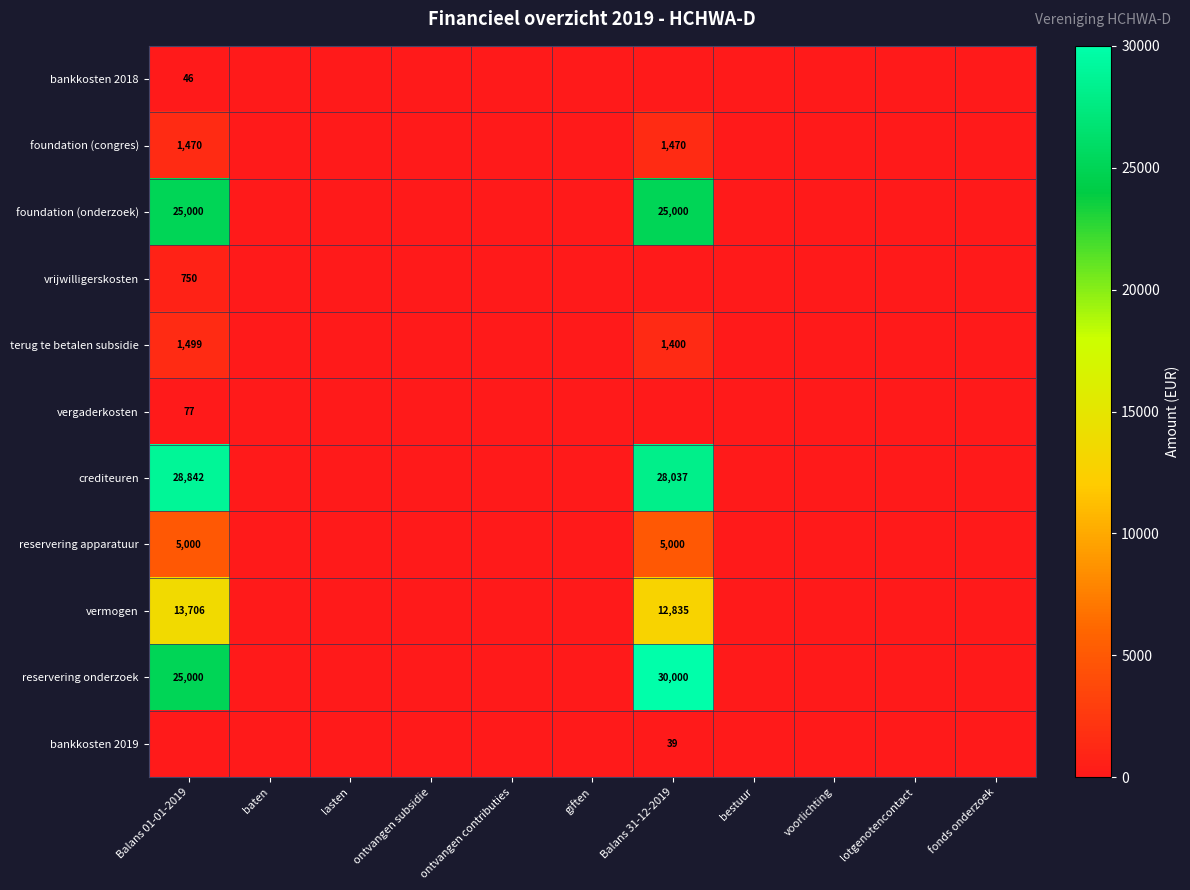

Is it true that terug te betalen subsidie equals 1400 at Balans 31-12-2019?

True